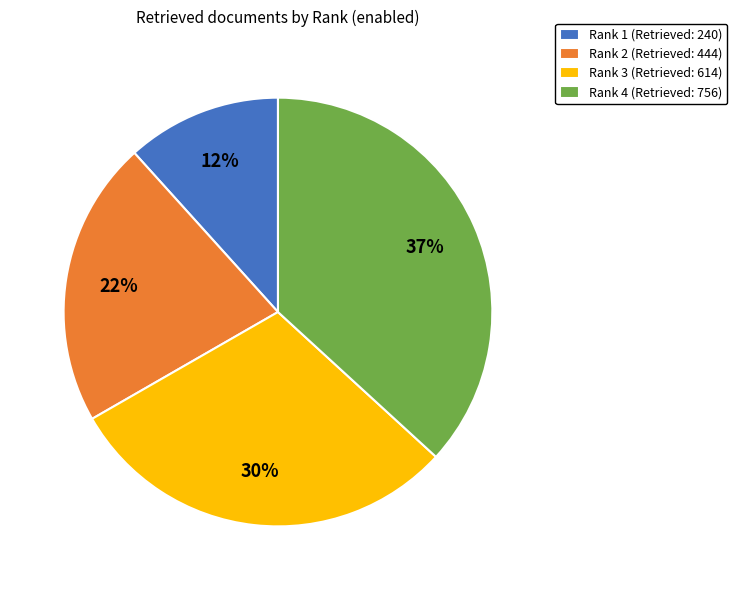

What is the ratio of the value at Rank 2 (Retrieved: 444) to the value at Rank 3 (Retrieved: 614)?

0.7